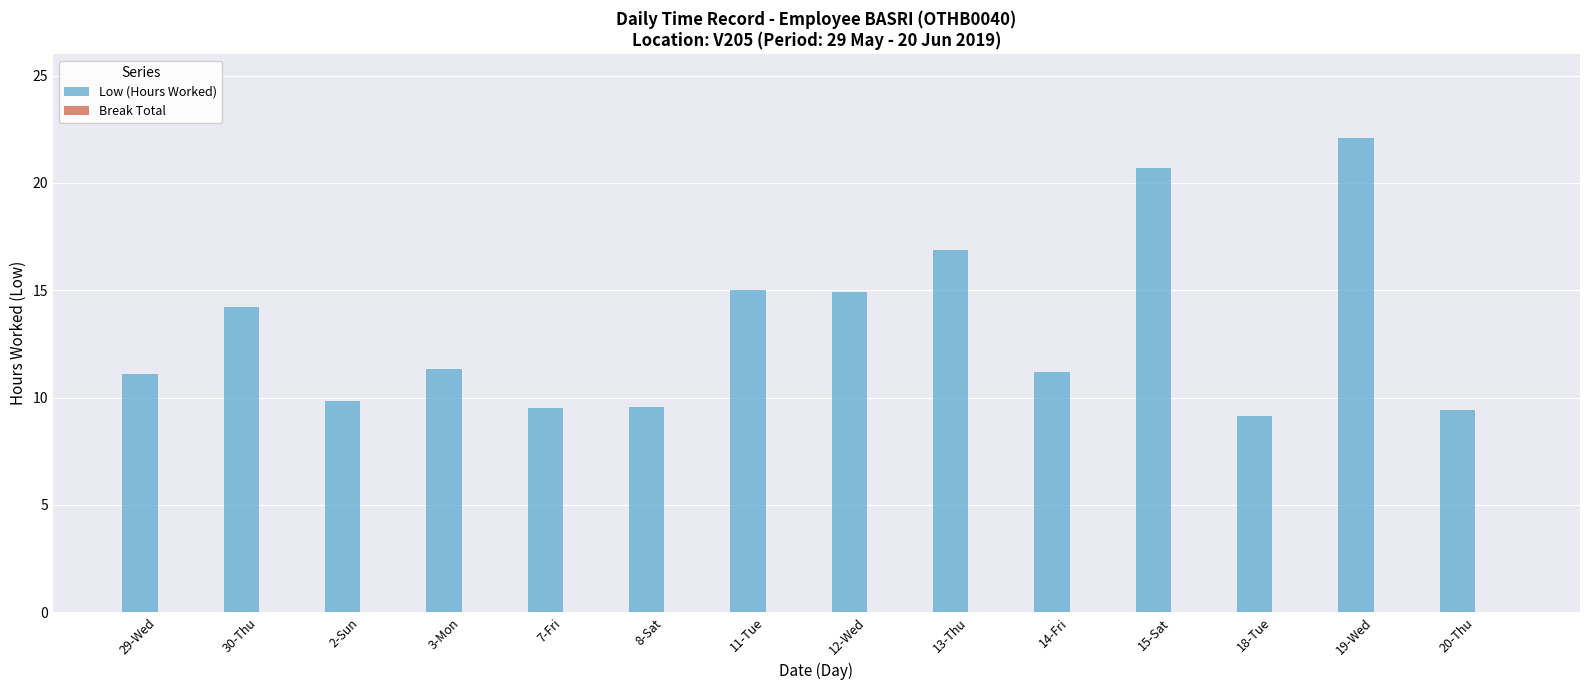

Are the bars horizontal?

No